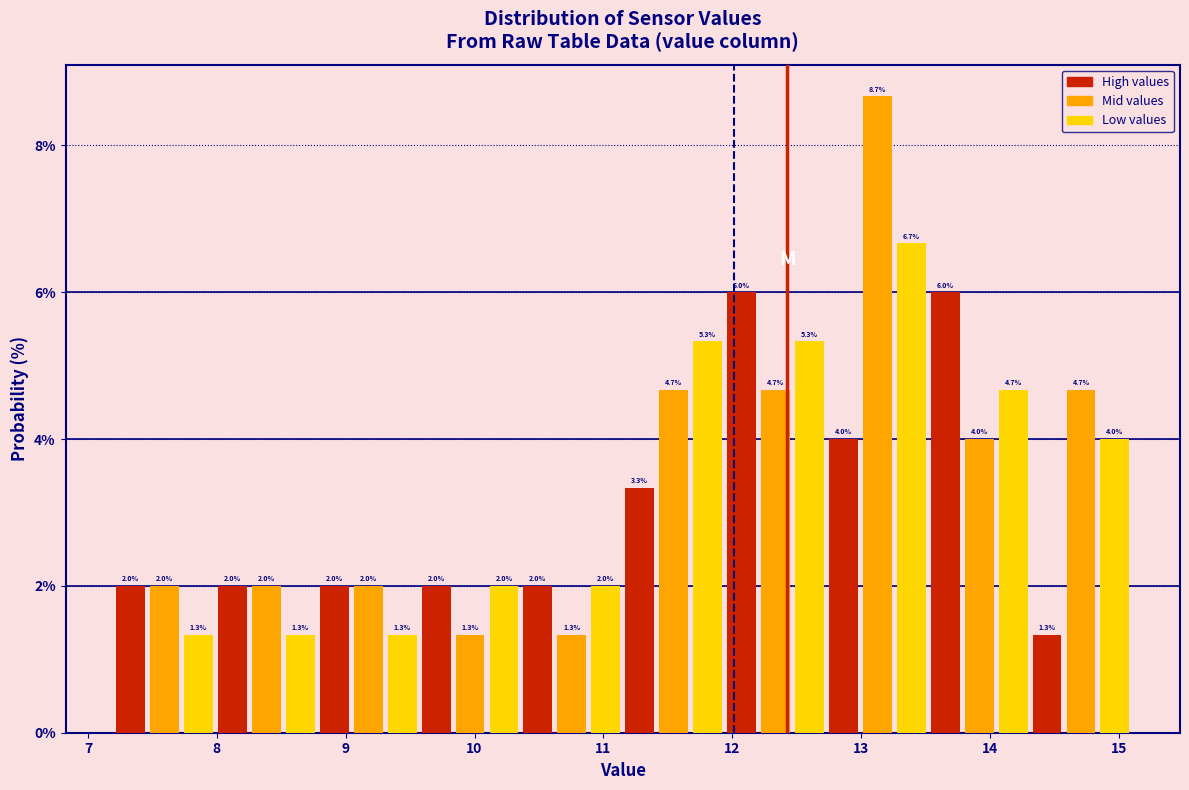

Around what value on the x-axis is the tallest bar? Give the approximate position of its centre, as read against the axis.

13.1